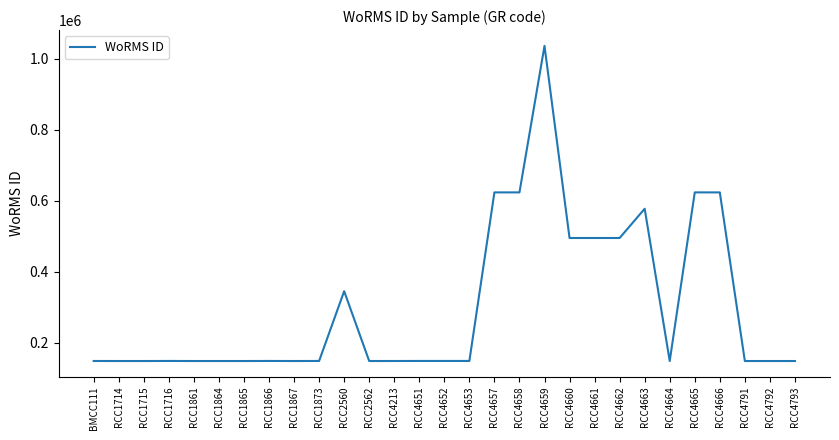

Where is the data nearest to the value 592672?

RCC4663